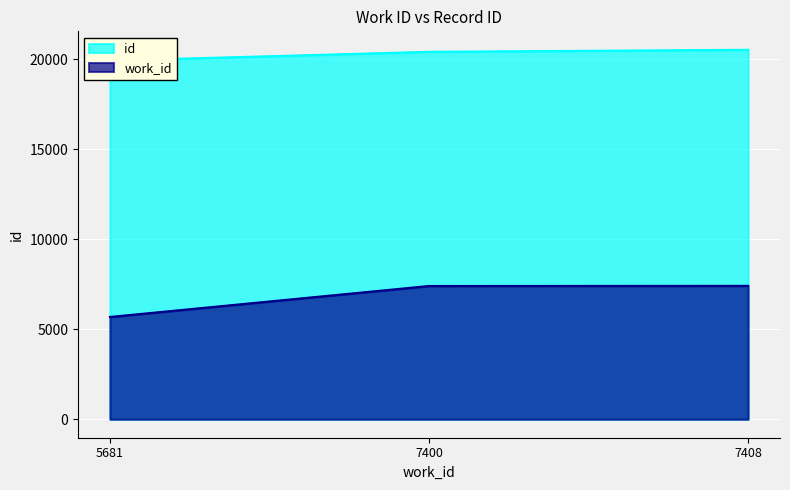

At 7400, list the series in order from smallest to largest.

work_id, id